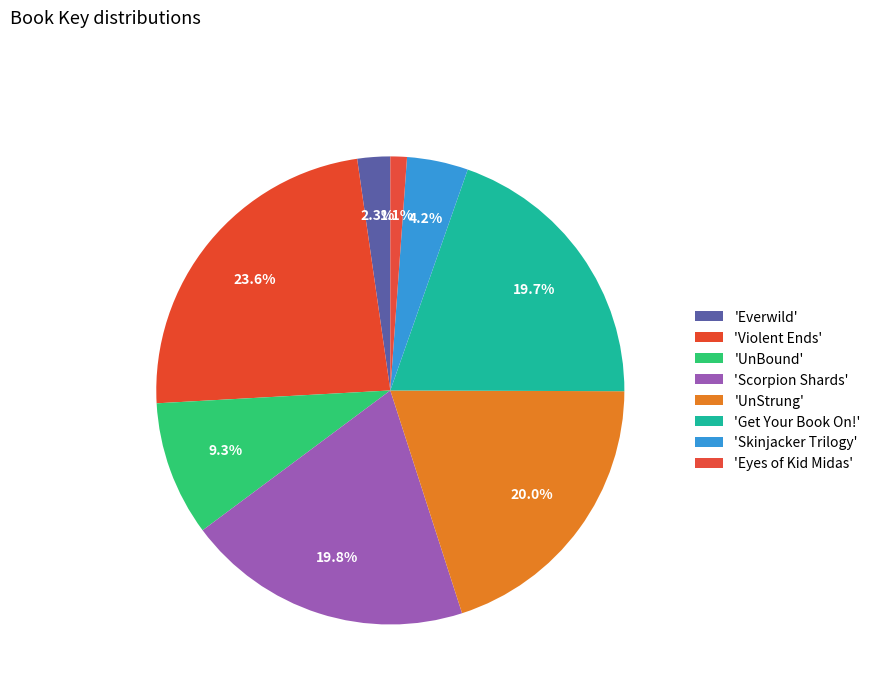

Count the number of slices in the pie.

8